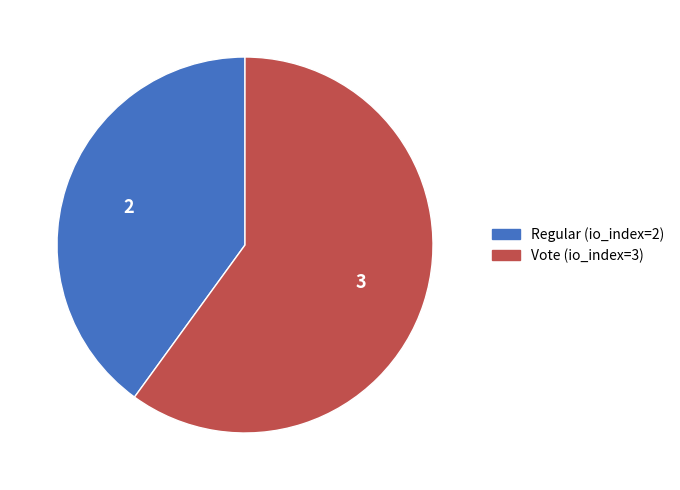

Which slice is the largest?

Vote (io_index=3)